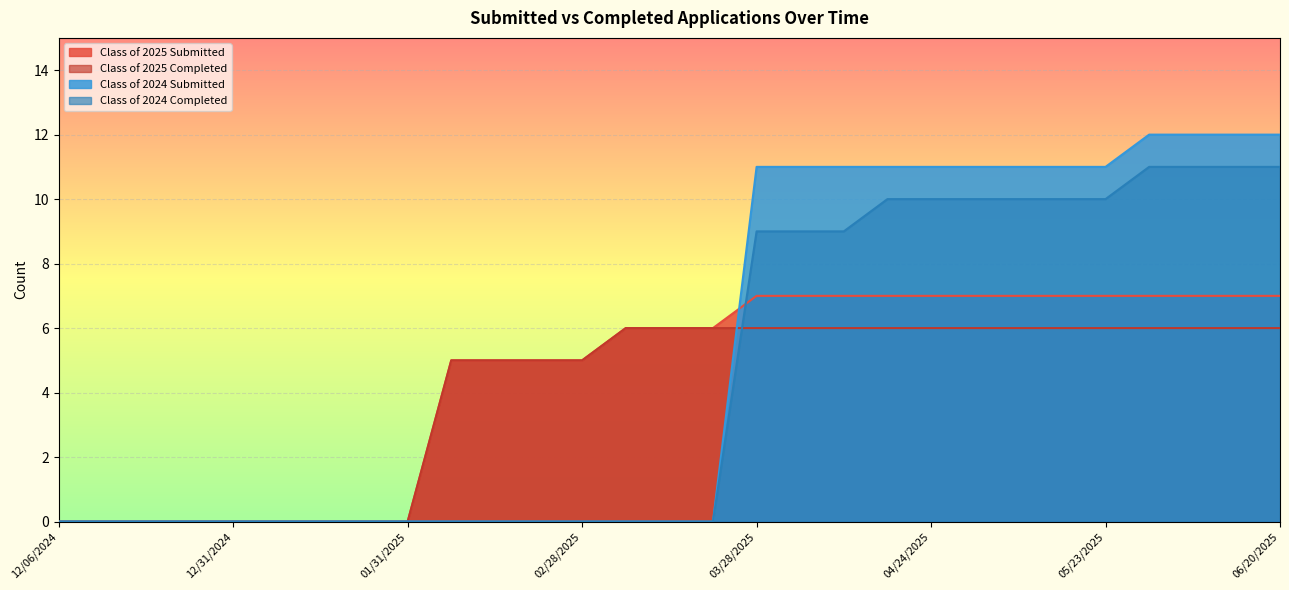

What is the label of the 23rd point from the right?

01/17/2025